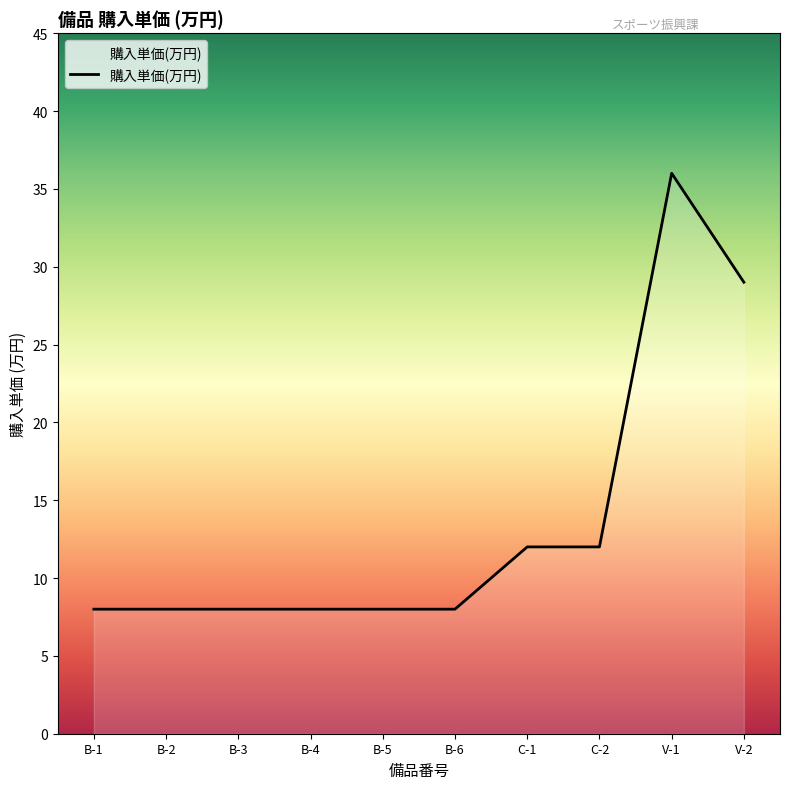

What is the difference between the maximum and minimum values?

28